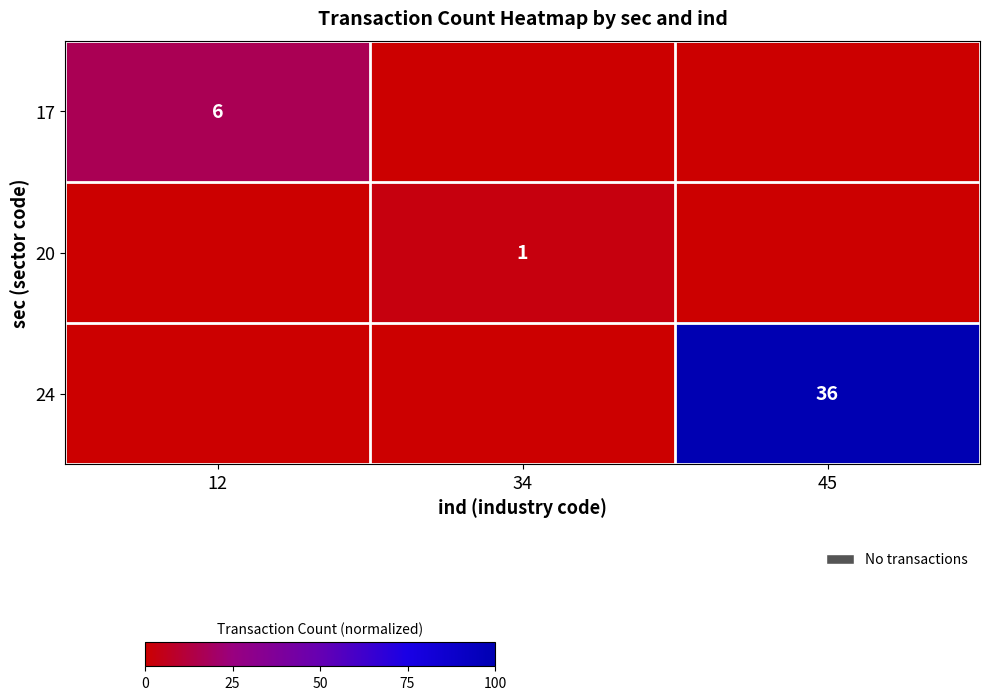

True or false: 17 has a value of 4 at 12.

False